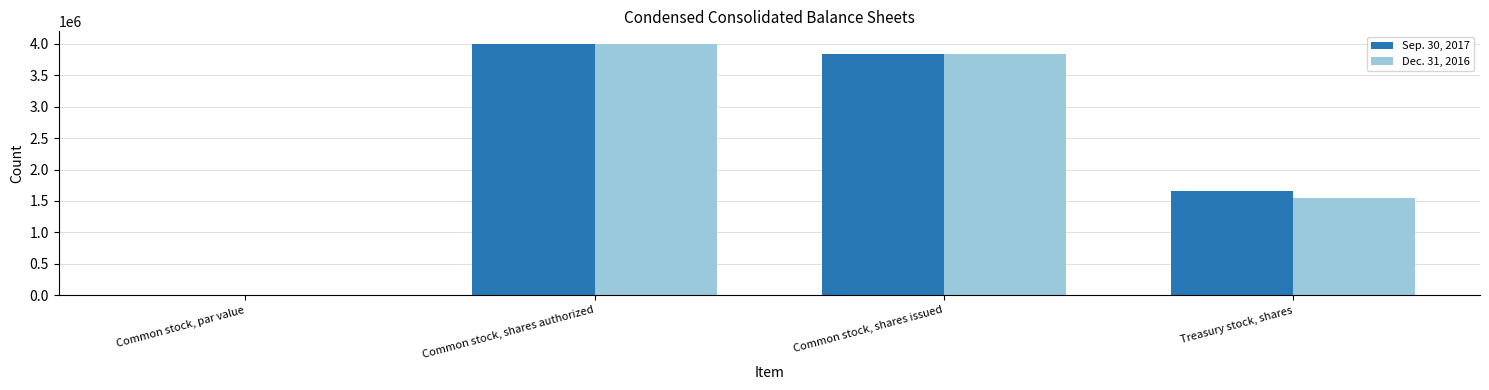

Count the number of categories in the chart.

4